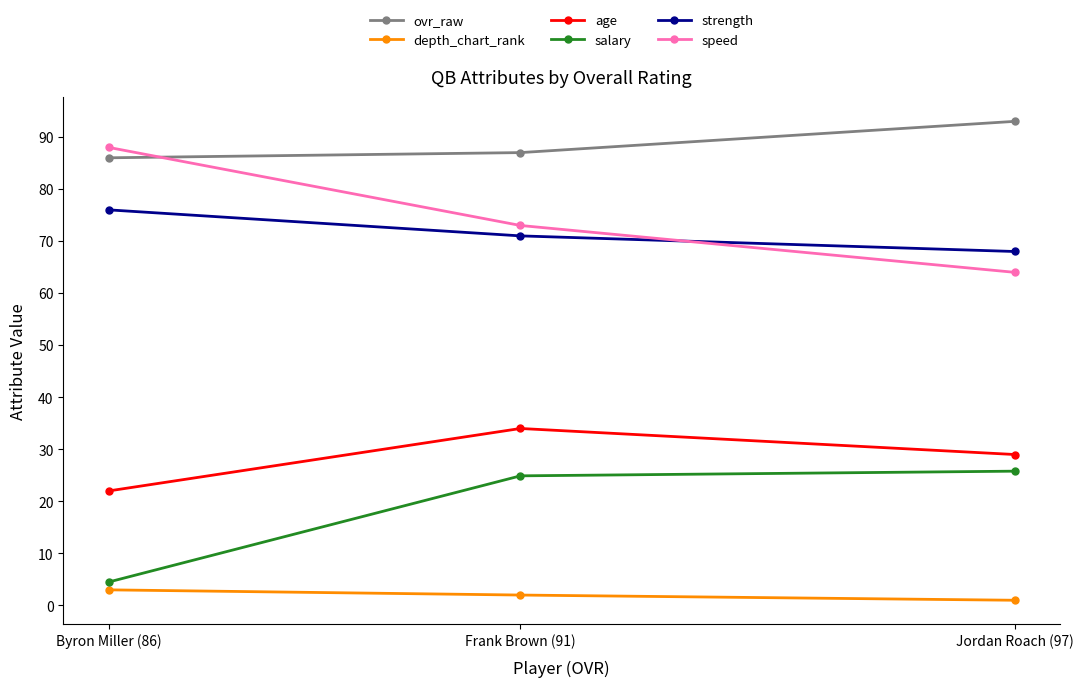

What is the maximum value for depth_chart_rank?

3.0